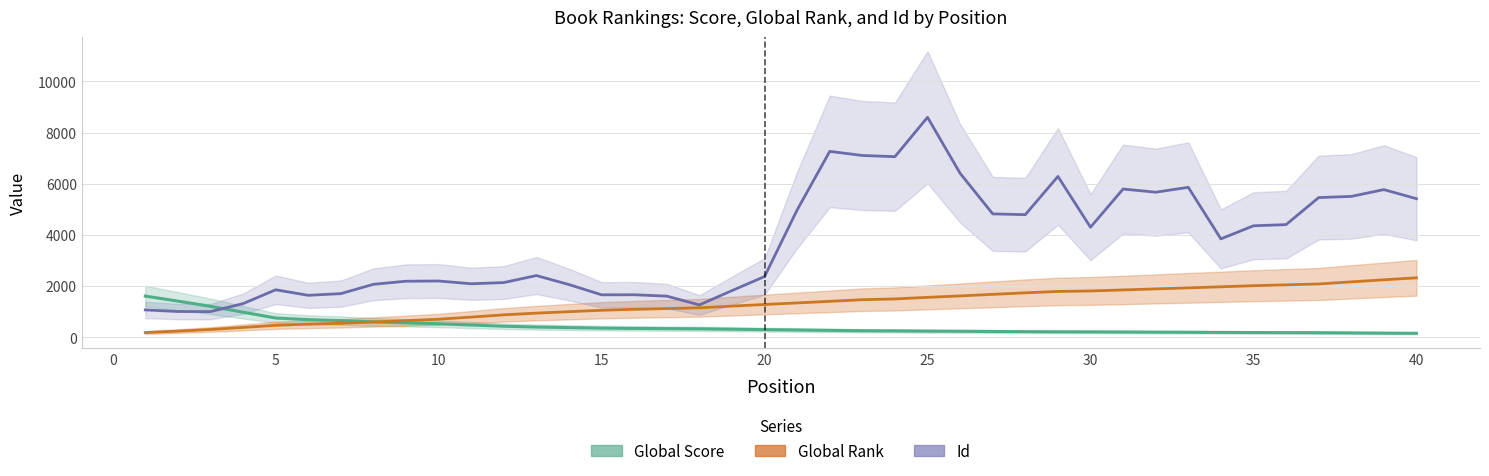

Which series has the largest total across all categories?

Id